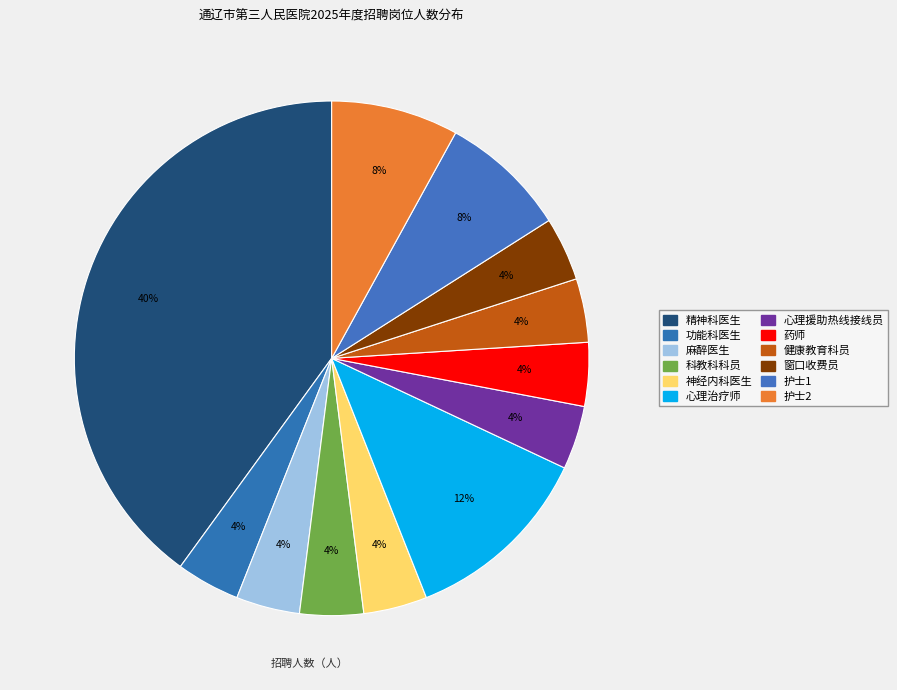

True or false: 神经内科医生 accounts for 1% of the total.

False